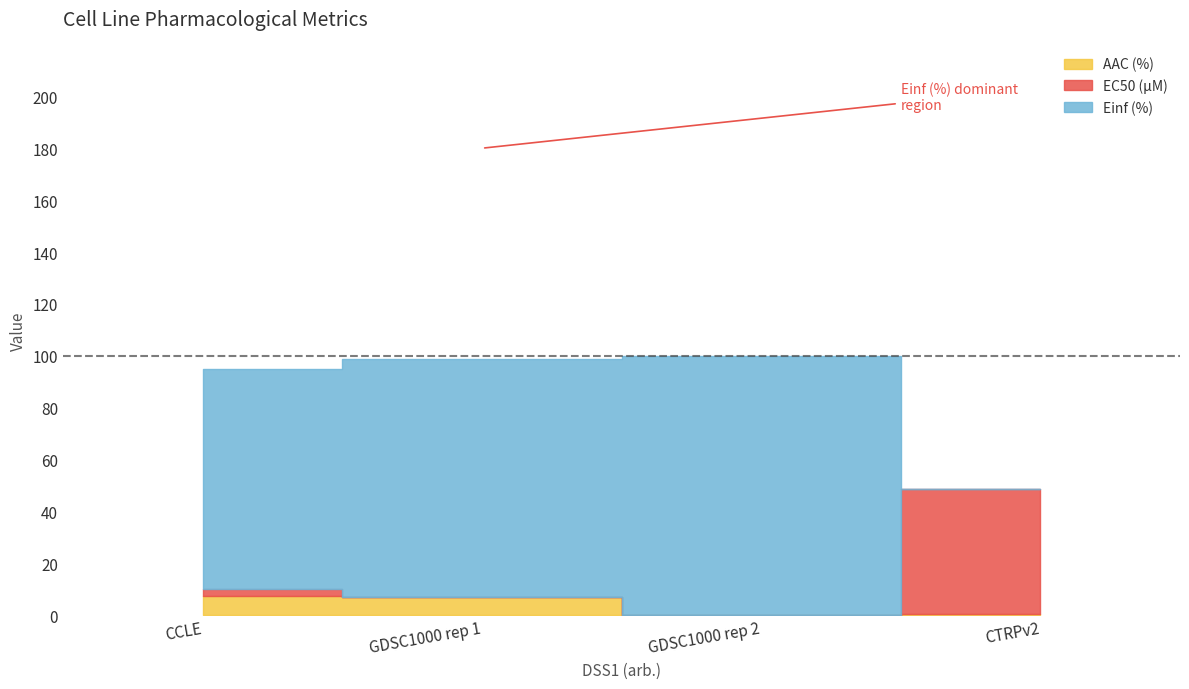

Reading left to right, extract all data points from this chart.

AAC (%): CCLE=7.5	GDSC1000 rep 1=7.0	GDSC1000 rep 2=0.3	CTRPv2=0.5
EC50 (µM): CCLE=2.5	GDSC1000 rep 1=0.1	GDSC1000 rep 2=0.0	CTRPv2=48.1
Einf (%): CCLE=84.8	GDSC1000 rep 1=91.5	GDSC1000 rep 2=99.5	CTRPv2=0.0